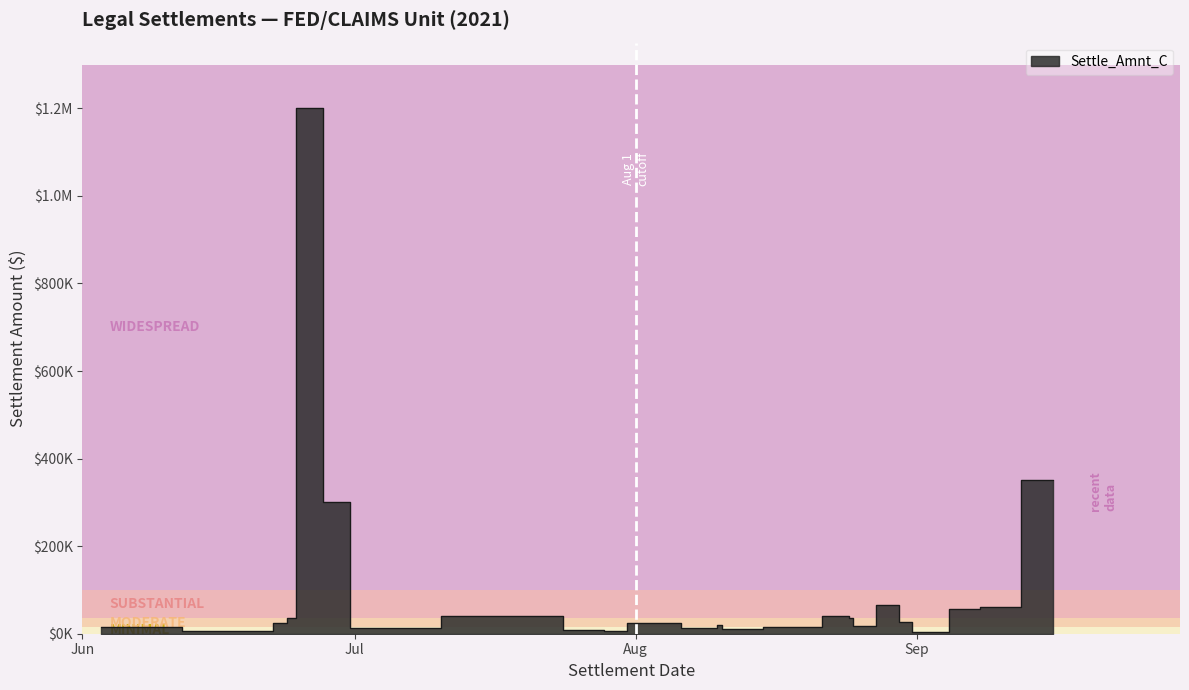

What is the difference between the values at 2021-08-30 and 2021-08-02?

4000